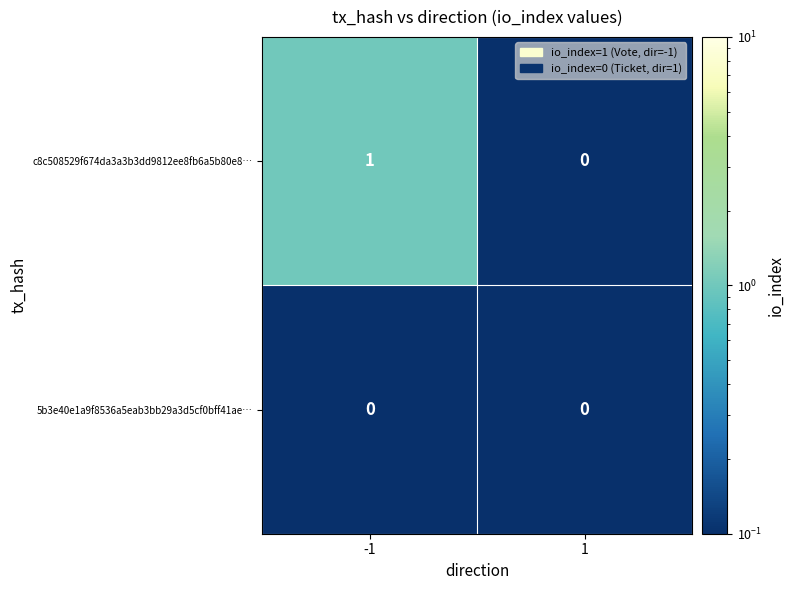

How many data points does each series have?

2